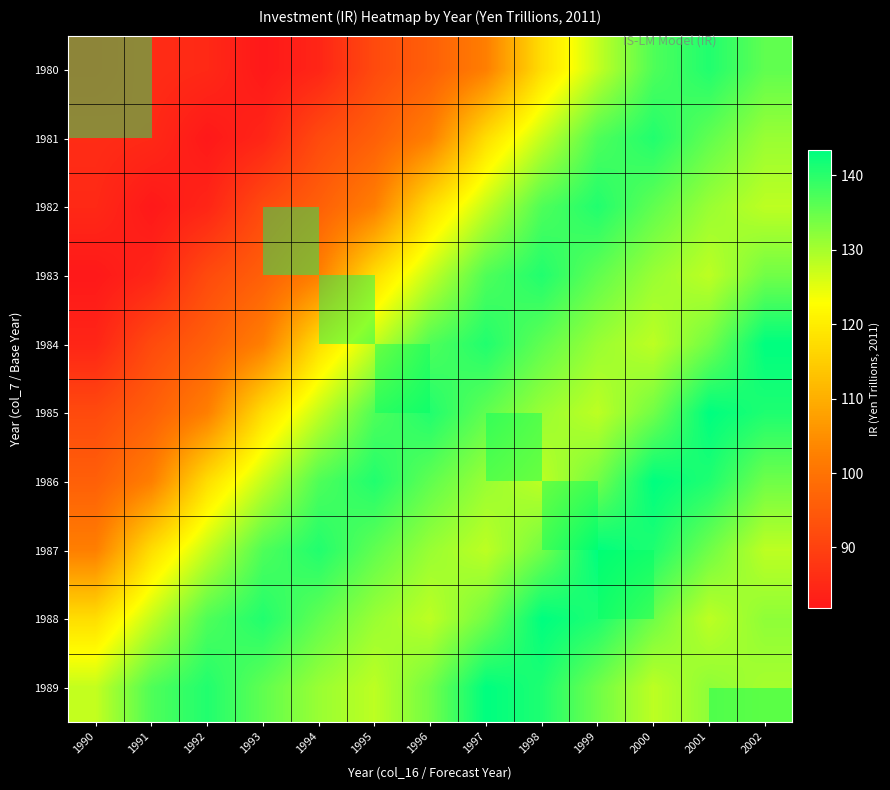

At which label does 1983 reach its minimum?

1990